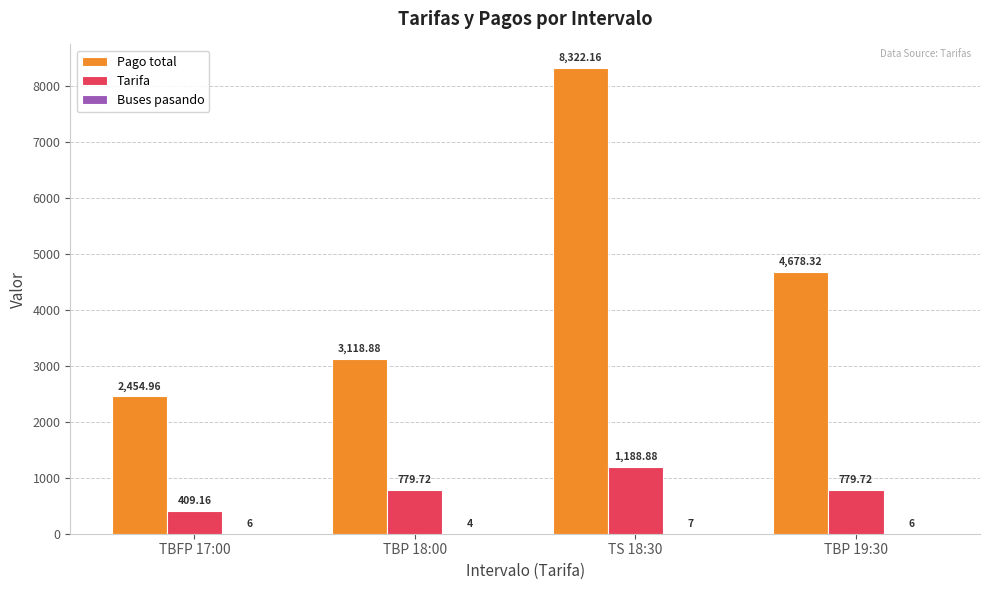

How many values in the Pago total series exceed 4678?

2